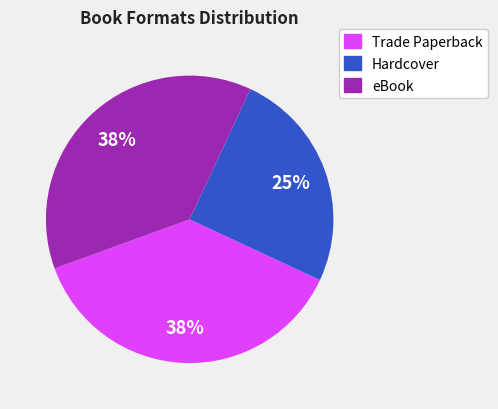

To the nearest percent, what is the average slice percentage?

33%